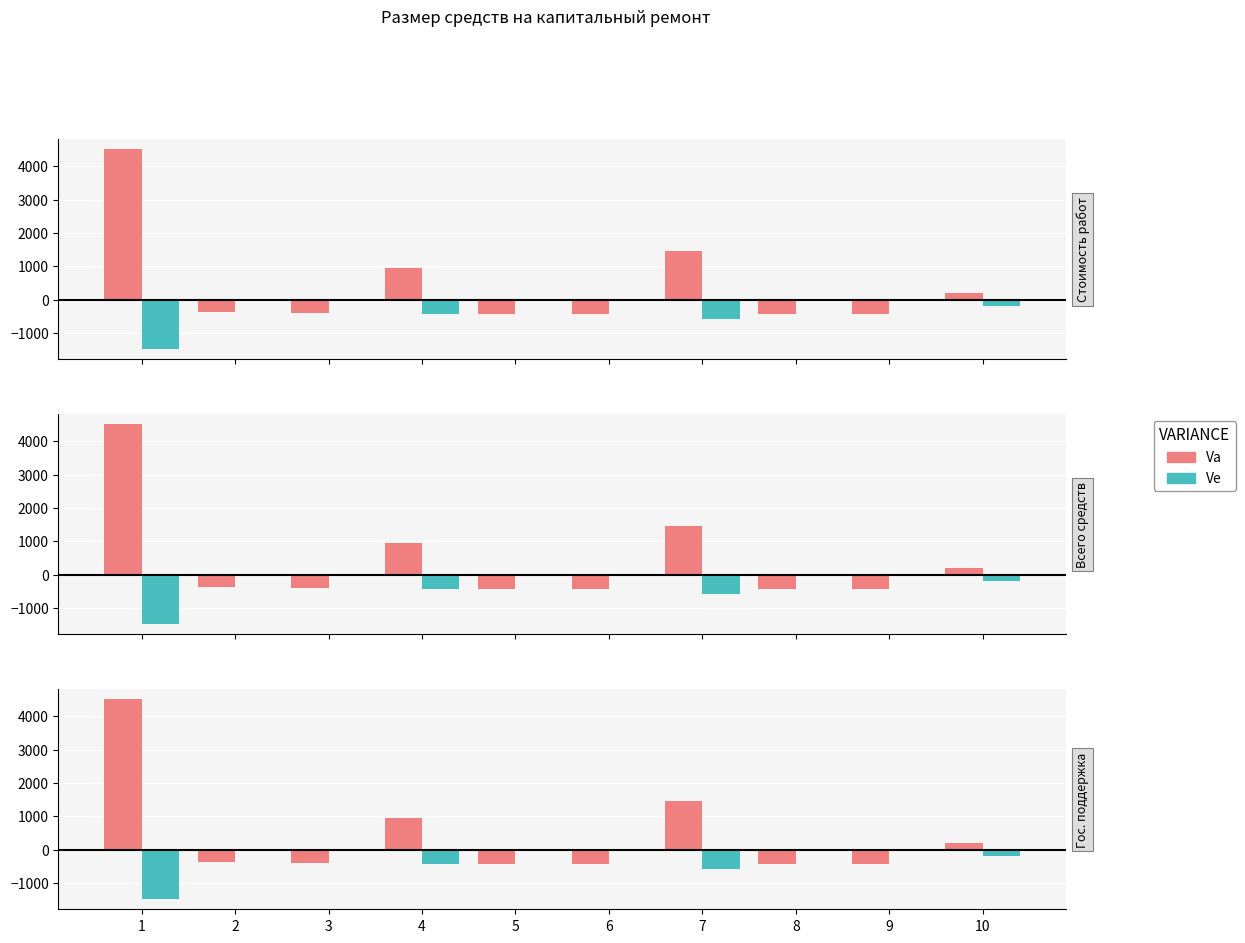

Between 9 and 10, which series saw the biggest shift?

Va